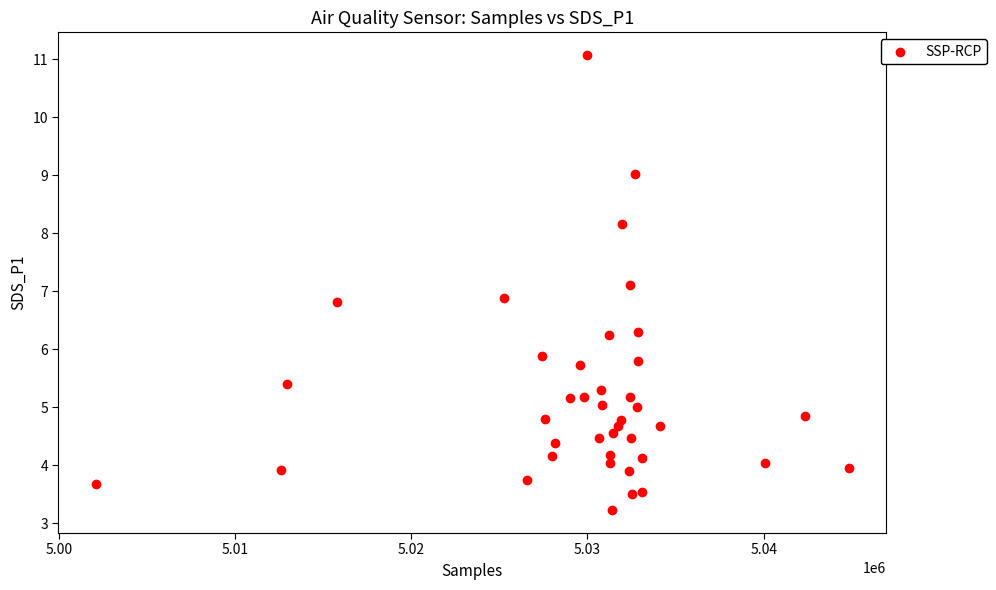

What is the range of X values (max minus min)?

42711.0